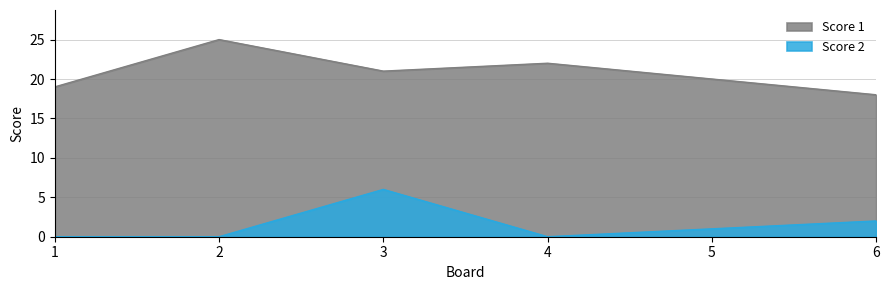

Reading left to right, extract all data points from this chart.

Score 1: 1=19	2=25	3=21	4=22	5=20	6=18
Score 2: 1=0	2=0	3=6	4=0	5=1	6=2